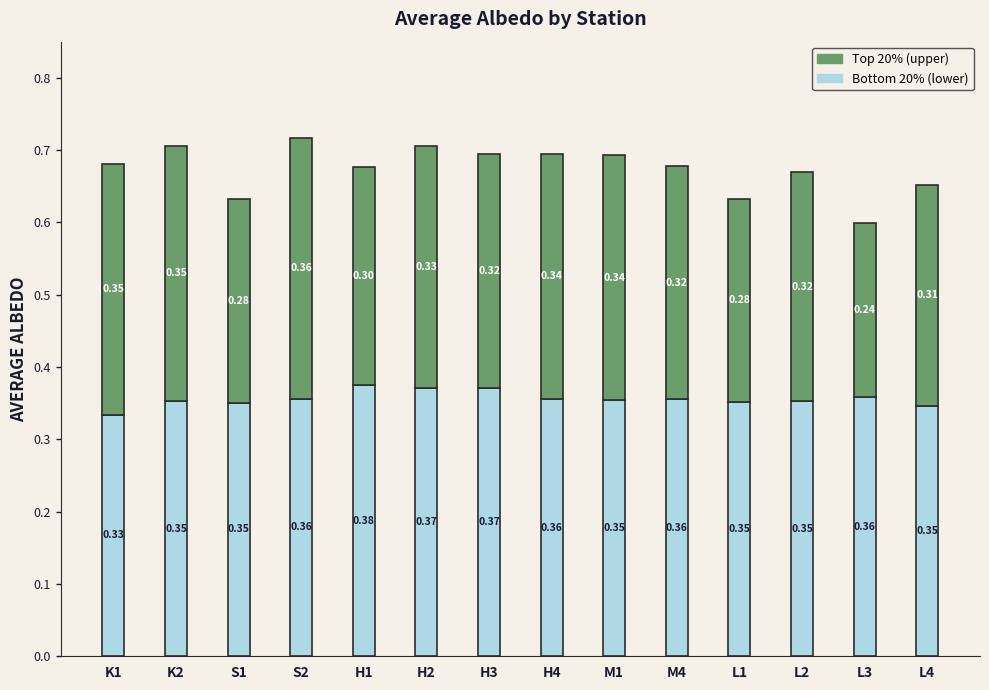

At which category is the sum across all series the highest?

S2